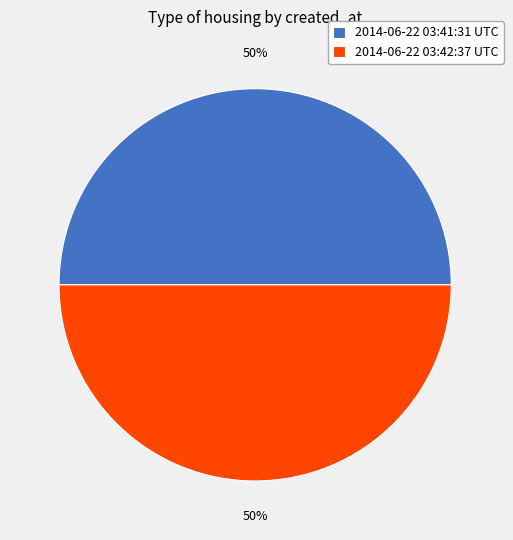

Combined, do 2014-06-22 03:41:31 UTC and 2014-06-22 03:42:37 UTC account for over 50%?

Yes